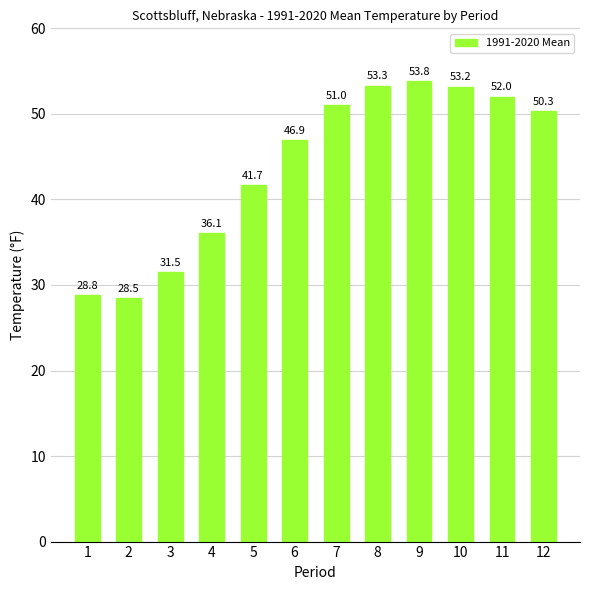

List the labels in order of value, largest first.

9, 8, 10, 11, 7, 12, 6, 5, 4, 3, 1, 2